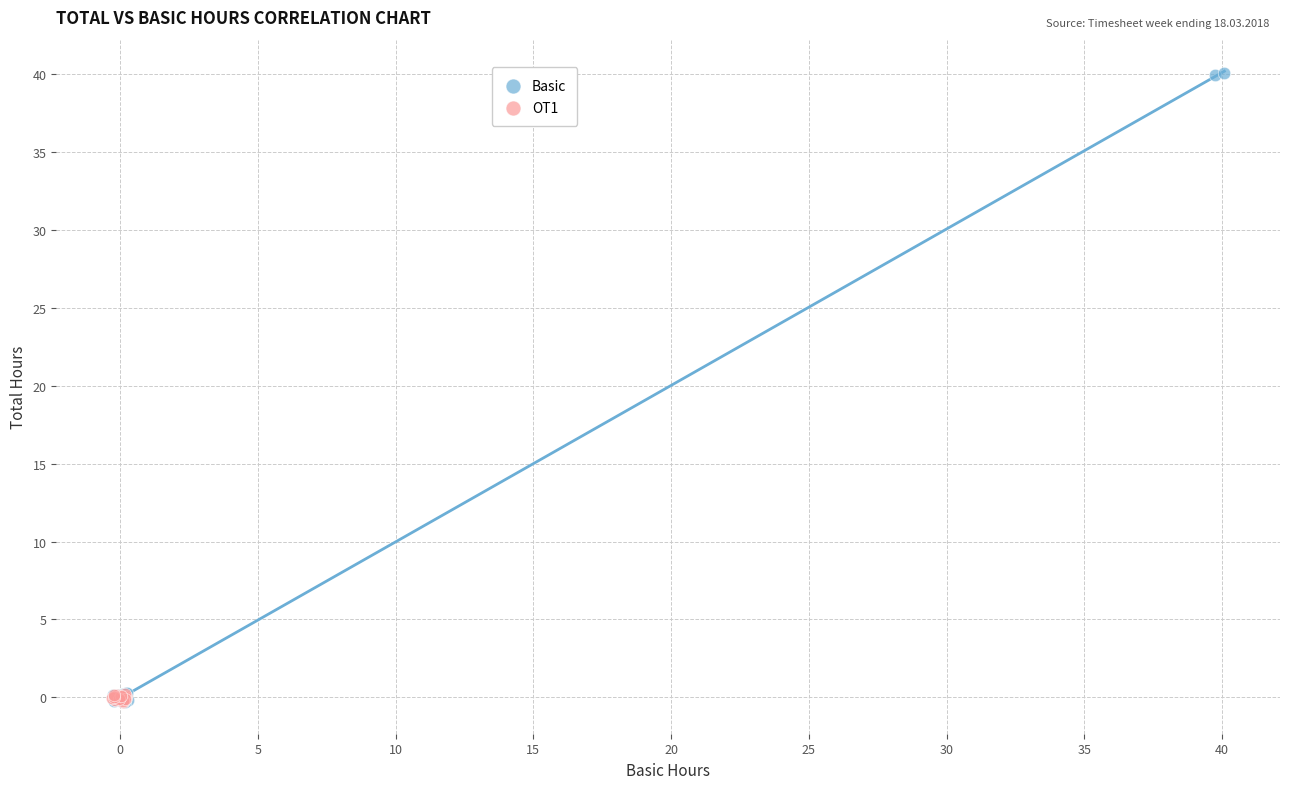

Which series contains the highest Y value?

Basic